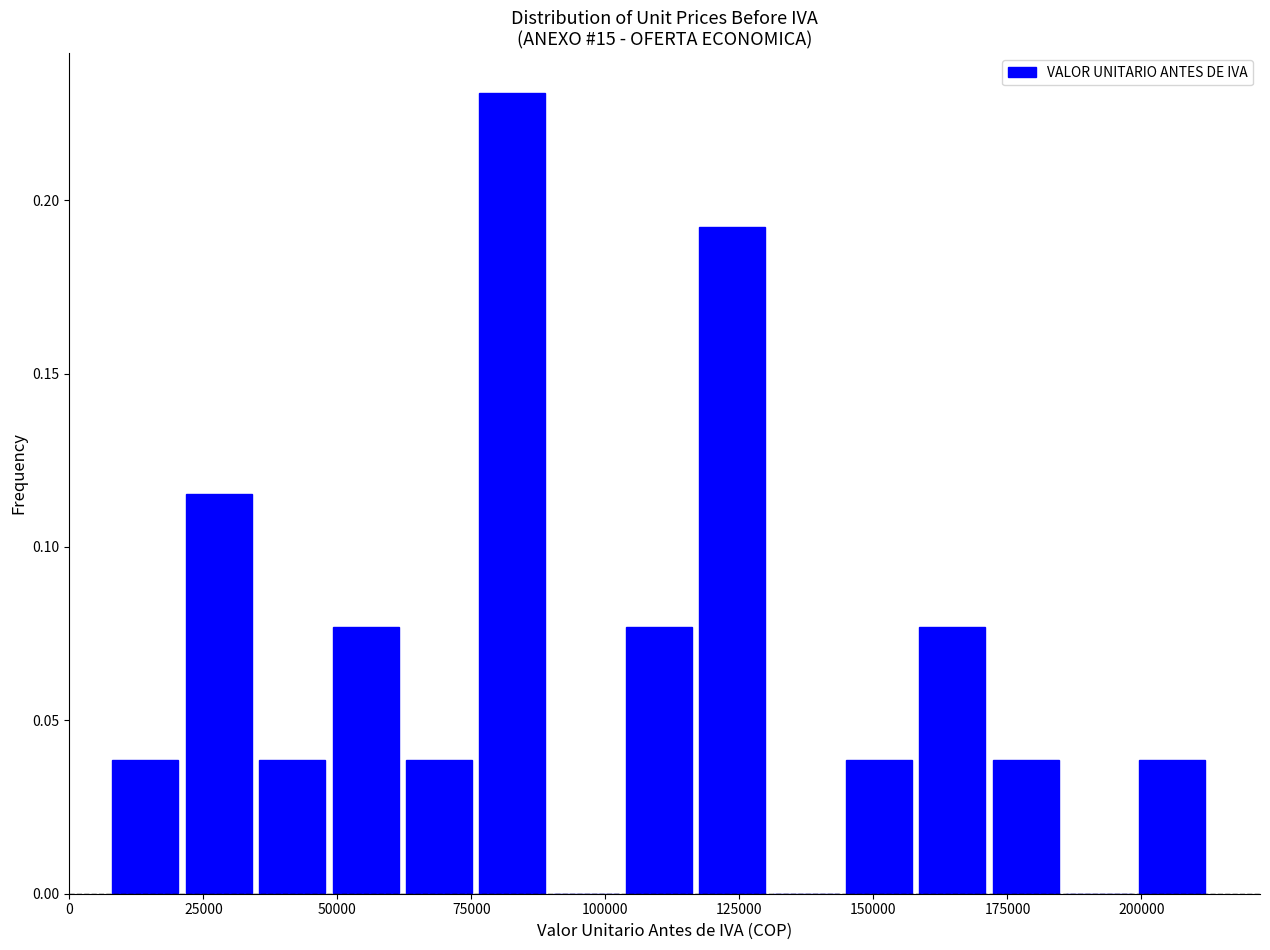

Read against the x-axis, roughly where is the centre of the tallest bar?

85000